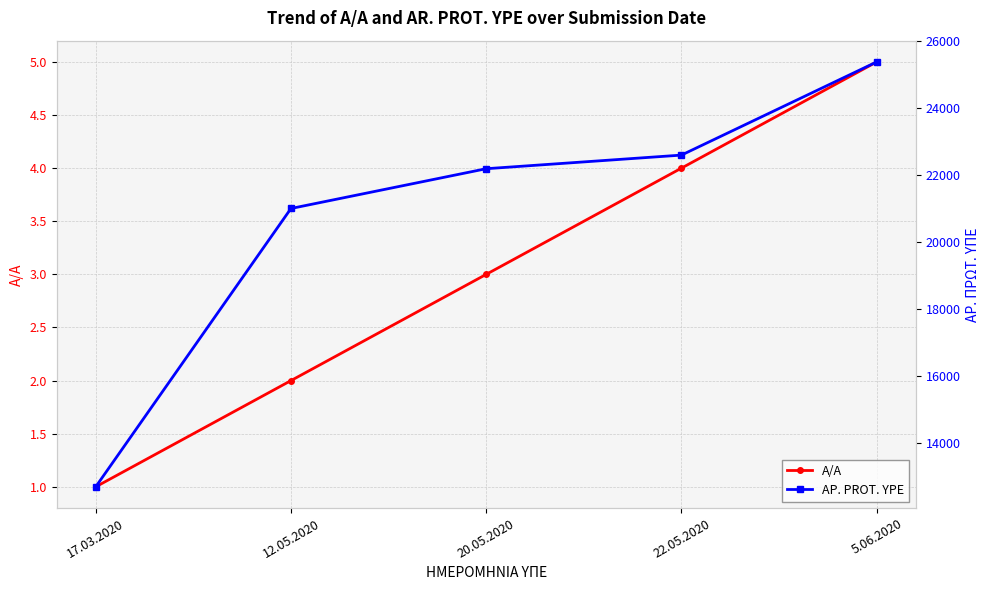

Reading left to right, transcribe all the data shown in this chart.

A/A: 1	2	3	4	5
AP. PROT. YPE: 12703	21001	22187	22593	25371